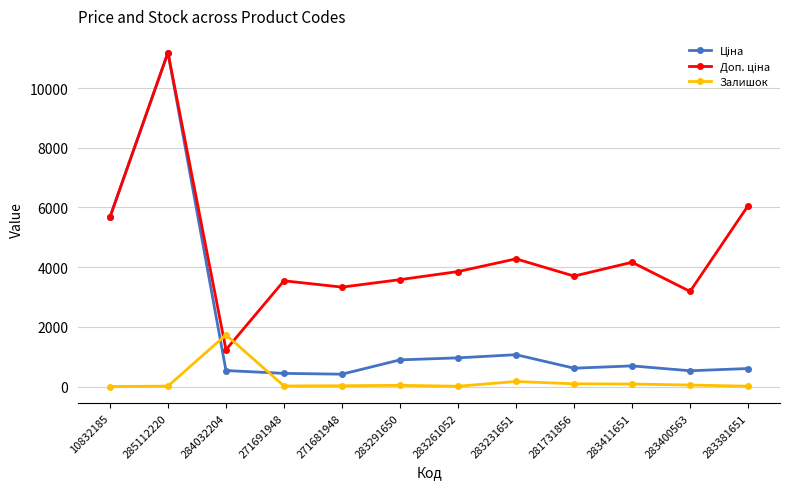

The Залишок series shows 30.0 at 271681948. True or false?

True